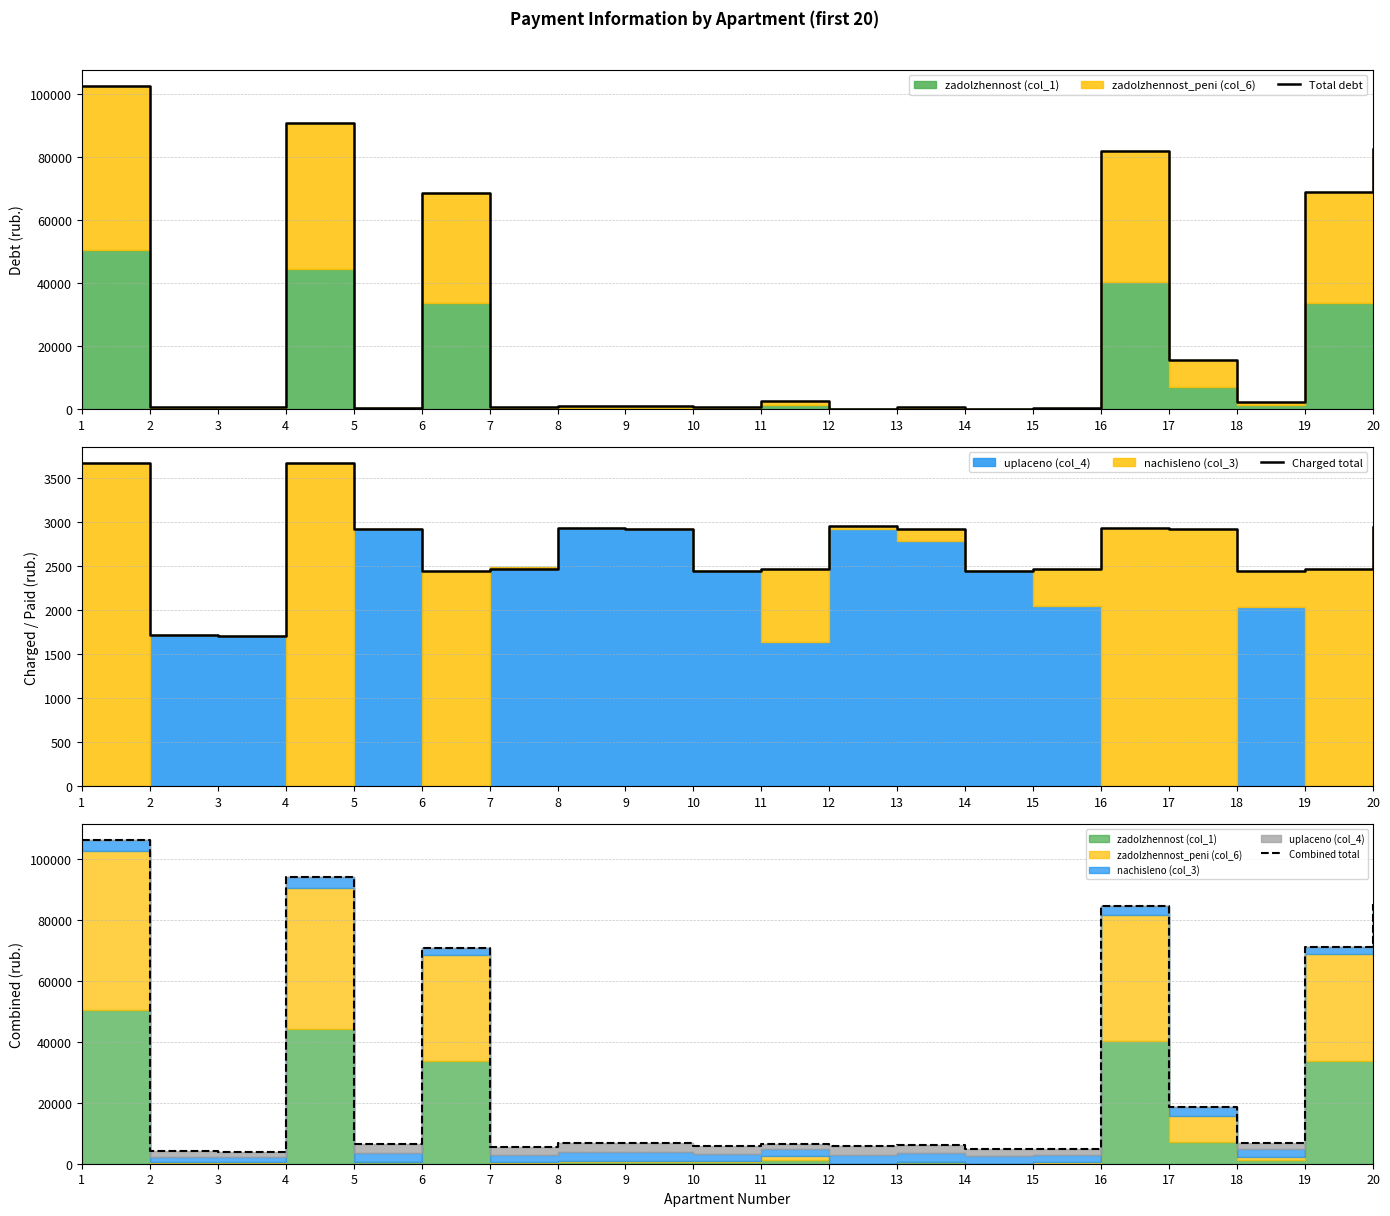

At how many categories does at least one series exceed 20468?

6